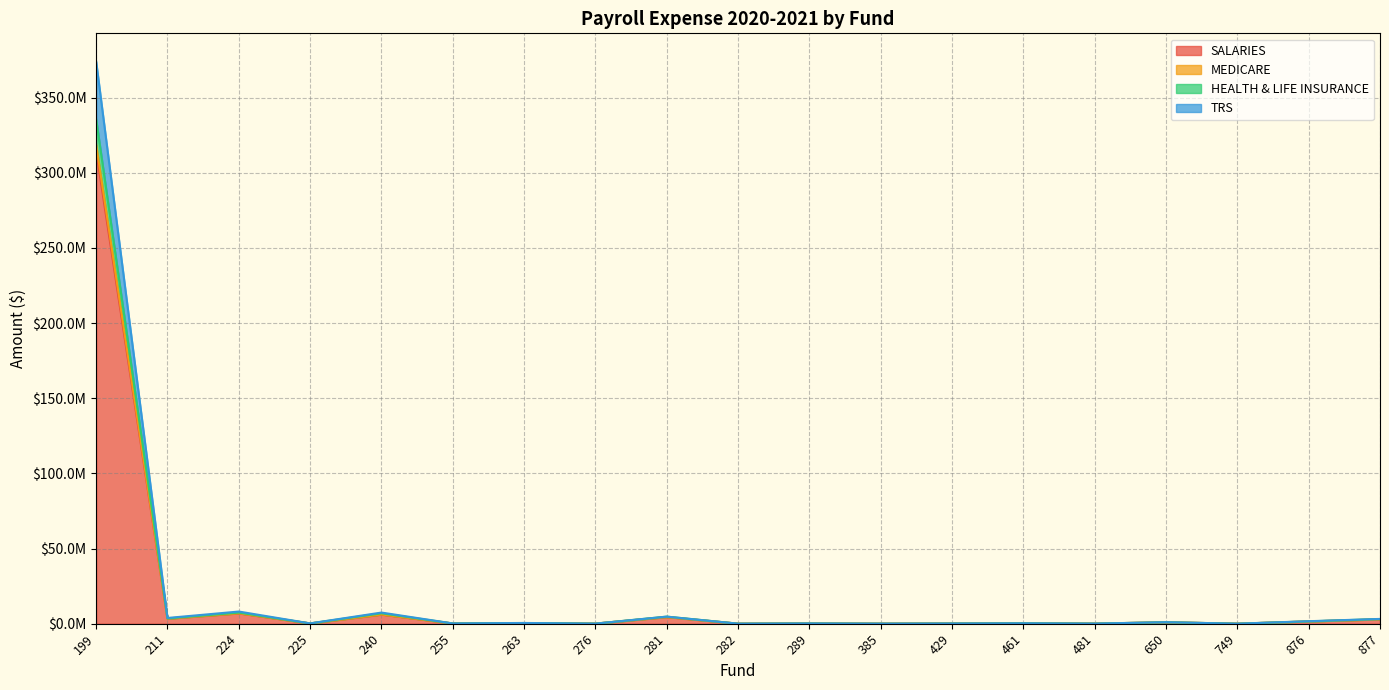

Reading right to left, what are all the values shown in this chart?

SALARIES: 2852647.9	1469767.0	829.3	919870.4	47033.2	244865.5	102700.0	16503.8	128219.8	8024.2	4380046.5	39900.6	423312.3	137053.2	6043727.1	165399.8	6842313.1	3284349.2	314432912.3
MEDICARE: 2892298.5	1490751.4	841.2	932405.0	47681.1	248316.6	104177.5	16706.4	130012.8	8139.5	4440123.2	40467.3	429373.9	139018.4	6125034.6	167771.0	6935692.3	3329362.0	318730062.8
HEALTH & LIFE INSURANCE: 3072451.7	1542000.3	841.2	969357.9	50610.9	248408.1	104177.5	17763.0	135903.0	8317.4	4675967.8	40467.3	437317.7	139561.2	6901041.0	173060.8	7361838.5	3478410.6	335637420.7
TRS: 3167876.0	1640250.4	865.8	990798.9	52460.9	256984.2	110251.0	18125.0	149907.1	8773.4	4708710.4	42111.9	482750.1	154281.6	7401152.1	190434.3	8078267.2	3799680.4	373987105.0